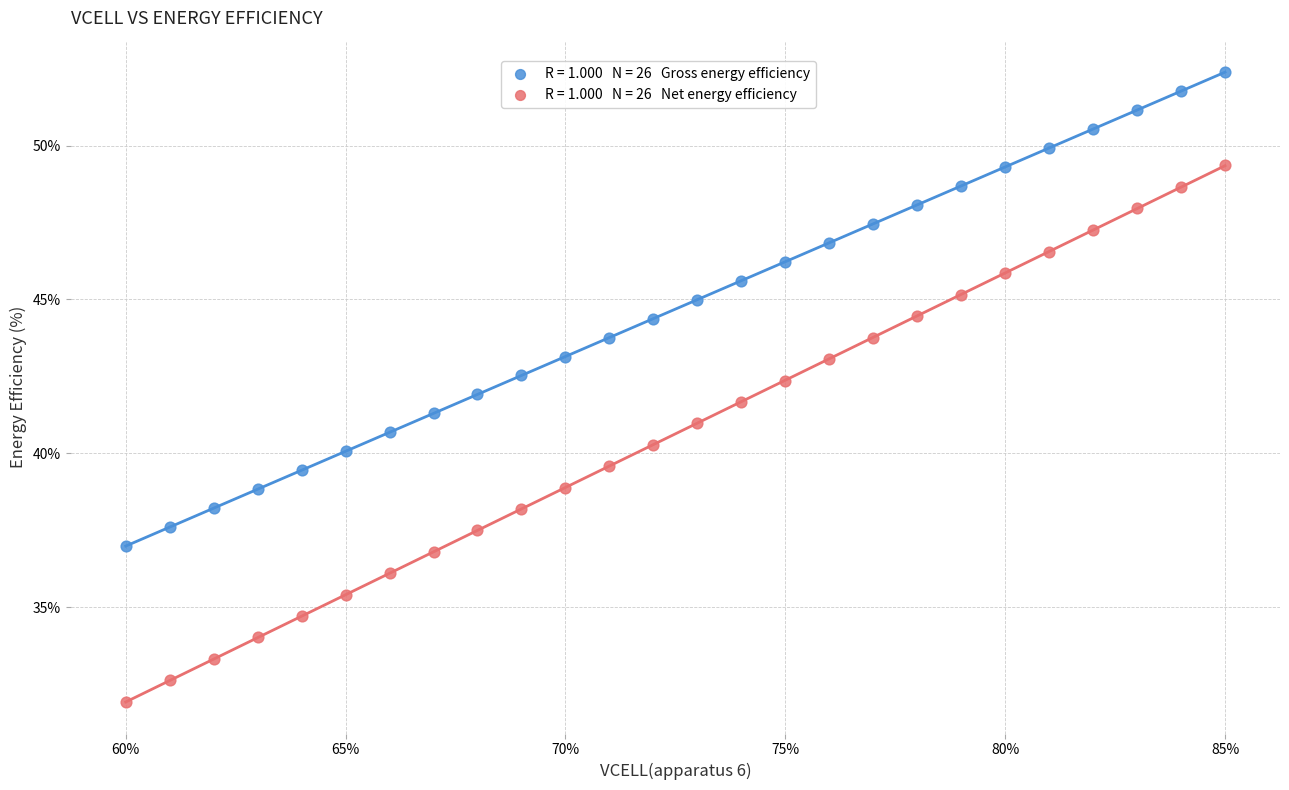

Across all data points, what is the range of Y values (max minus min)?

20.5